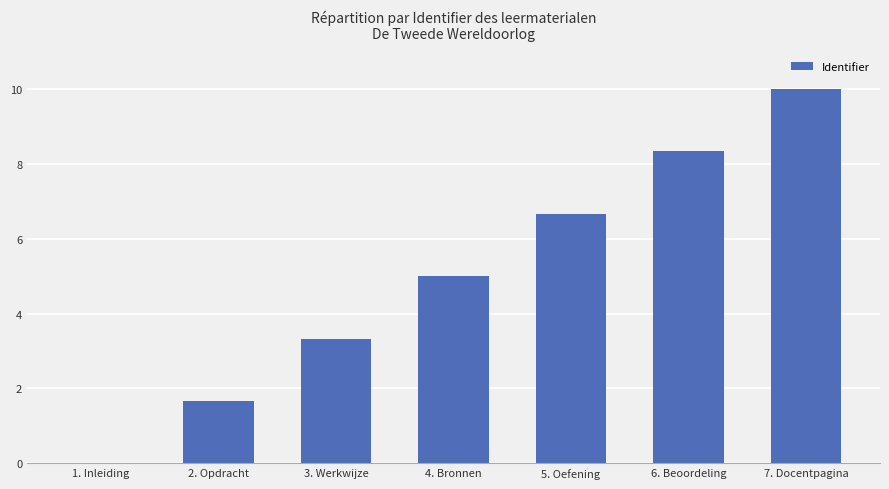

What is the difference between the values at 2. Opdracht and 6. Beoordeling?

6.7